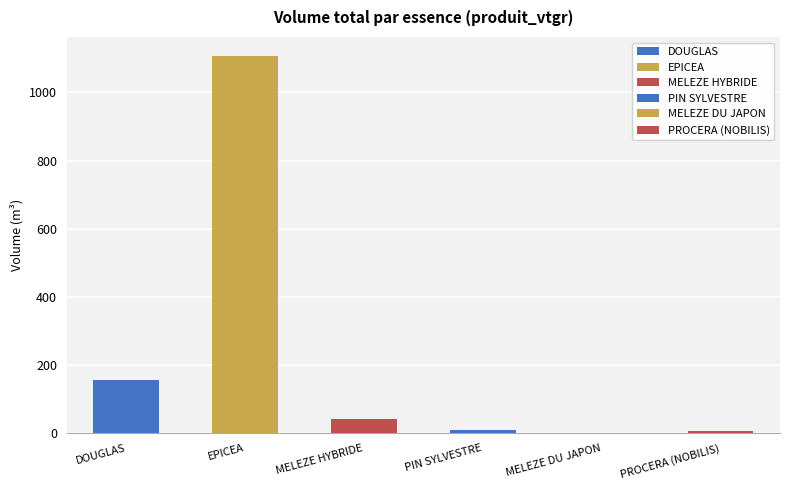

Rank the categories by value from lowest to highest.

MELEZE DU JAPON, PROCERA (NOBILIS), PIN SYLVESTRE, MELEZE HYBRIDE, DOUGLAS, EPICEA